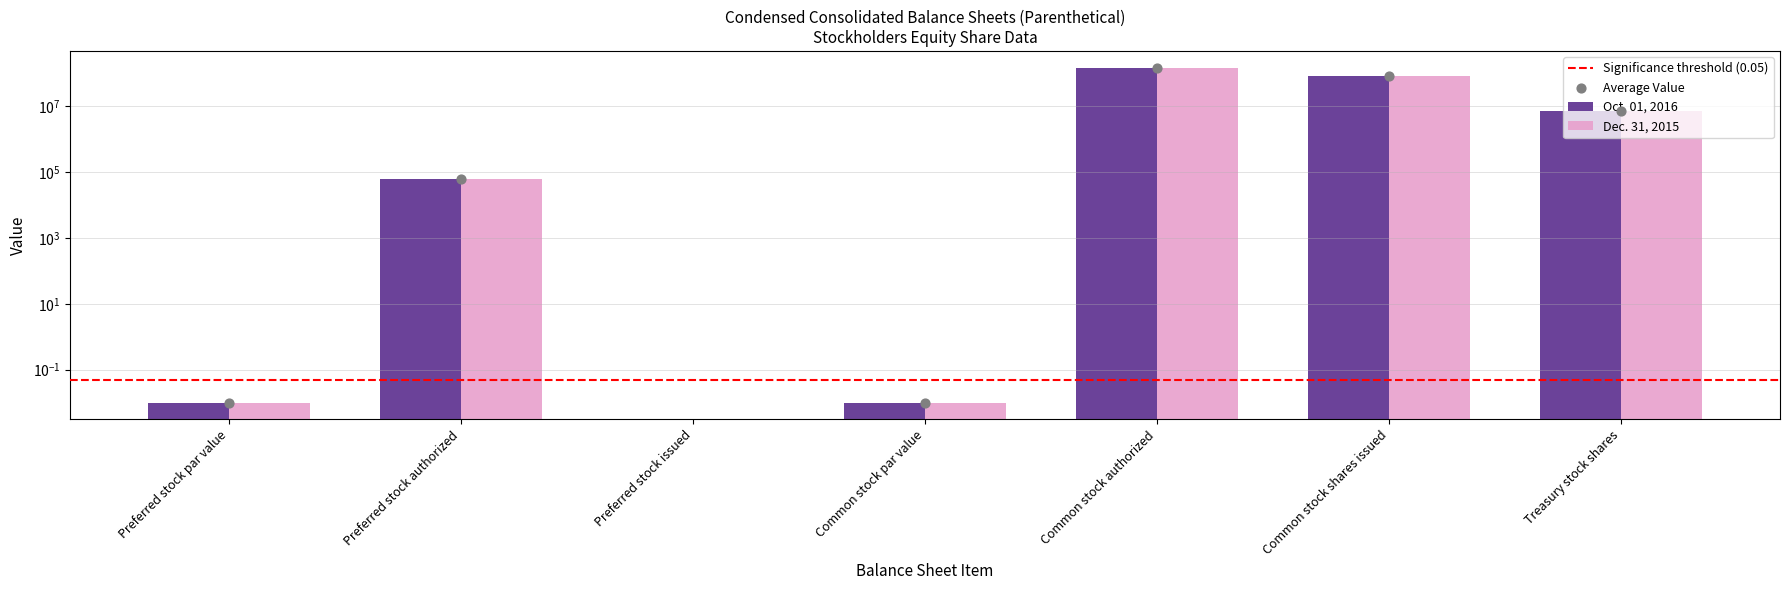

What are all the series names shown in the legend?

Oct. 01, 2016, Dec. 31, 2015